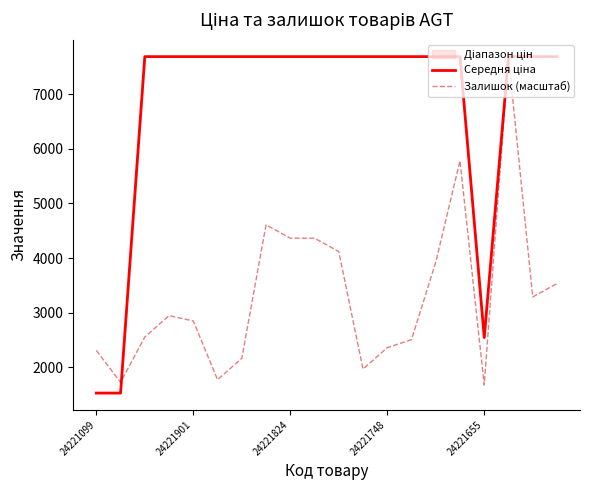

Where is Залишок (масштаб) nearest to the value 4680?

7